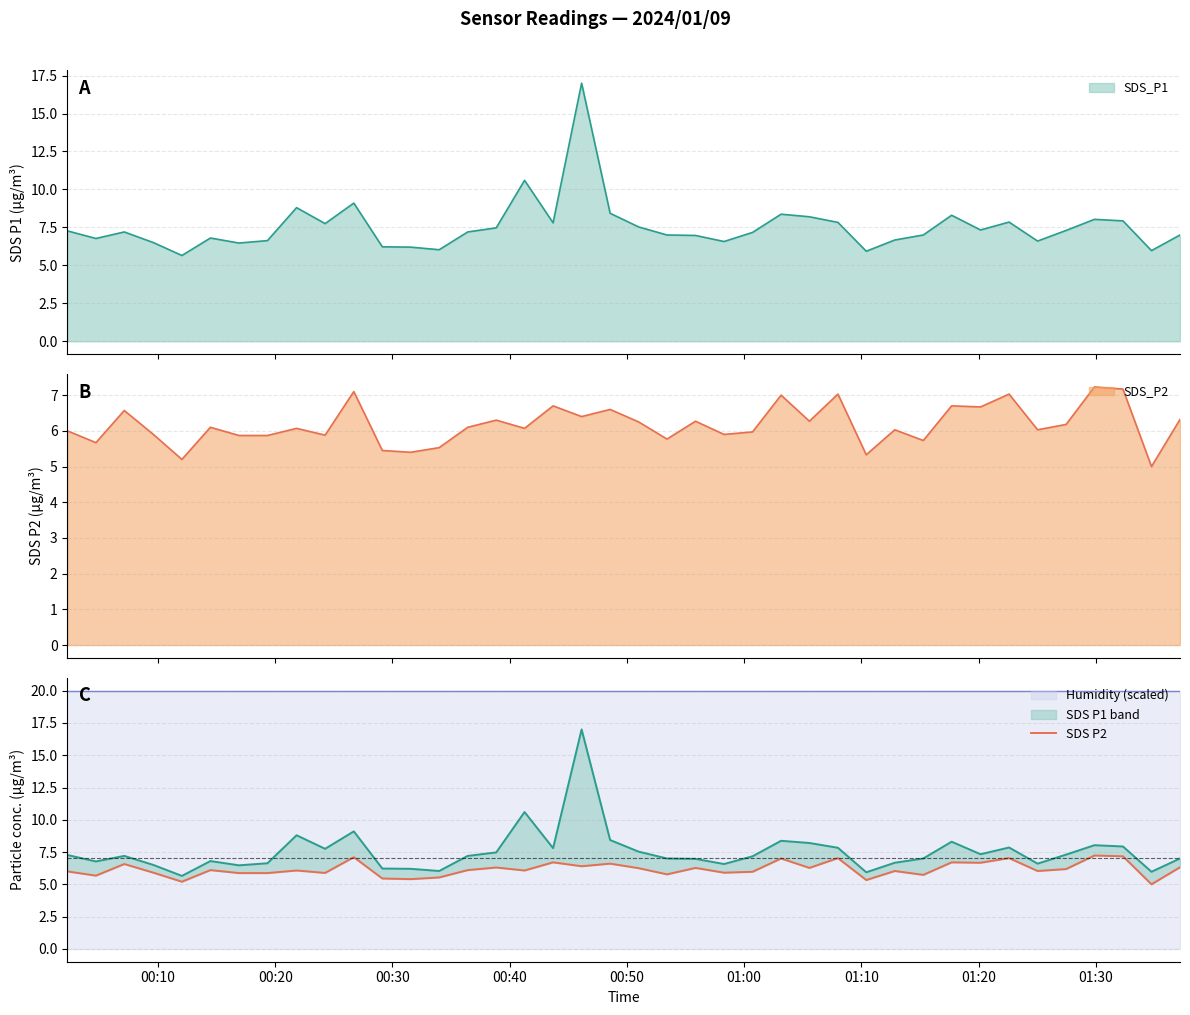

What is the difference between the second highest and minimum values?

2.2